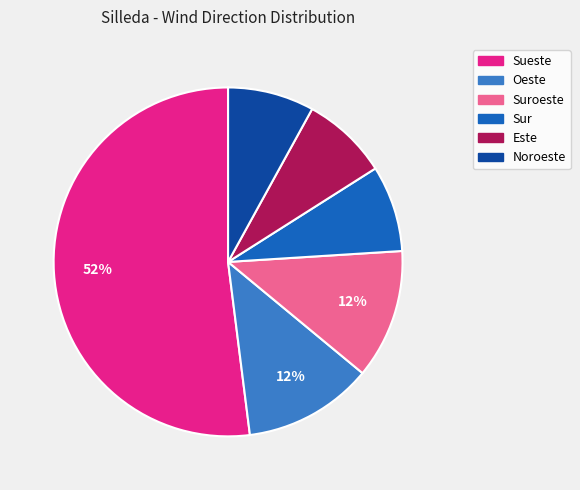

Count the number of slices in the pie.

6